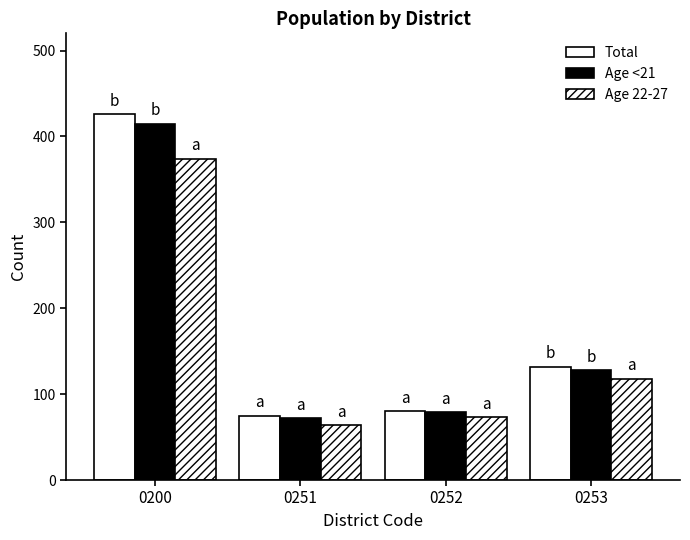

What is the sum of the Total values at 0200 and 0252?

506